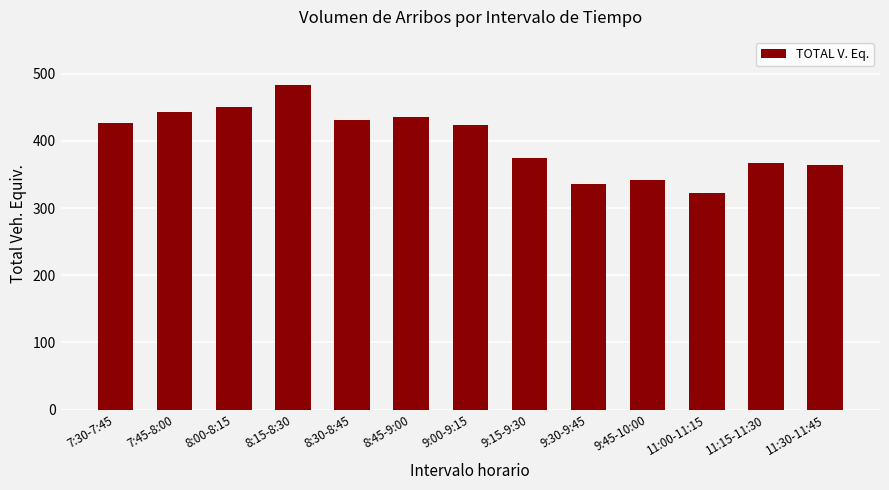

What is the average value?

399.9